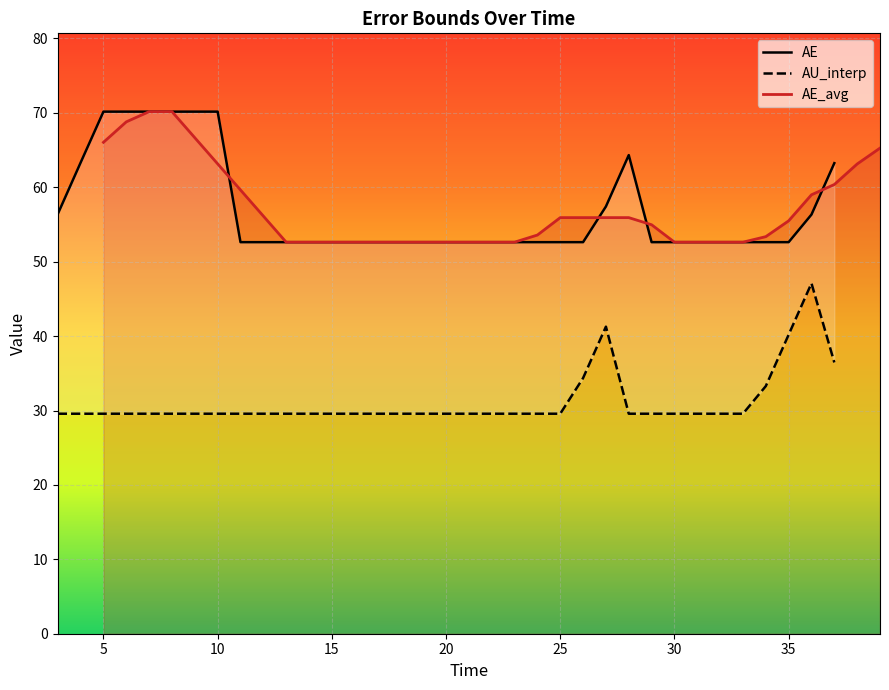

What is the difference between the maximum and second lowest values in the AU_interp series?

17.5